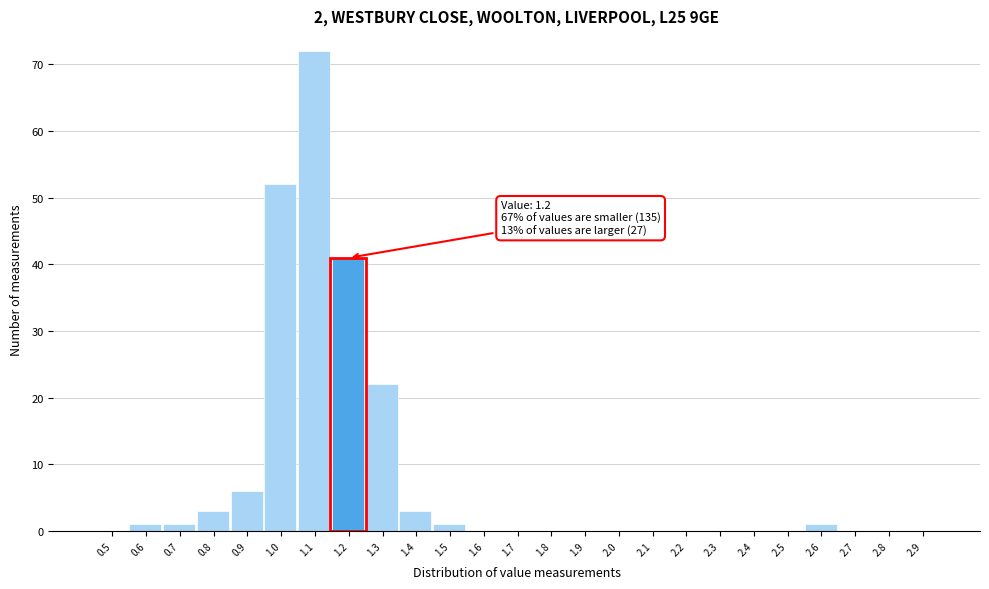

Reading left to right, what are all the values shown in this chart?

0.5=0	0.6=1	0.7=1	0.8=3	0.9=6	1.0=52	1.1=72	1.2=41	1.3=22	1.4=3	1.5=1	1.6=0	1.7=0	1.8=0	1.9=0	2.0=0	2.1=0	2.2=0	2.3=0	2.4=0	2.5=0	2.6=1	2.7=0	2.8=0	2.9=0